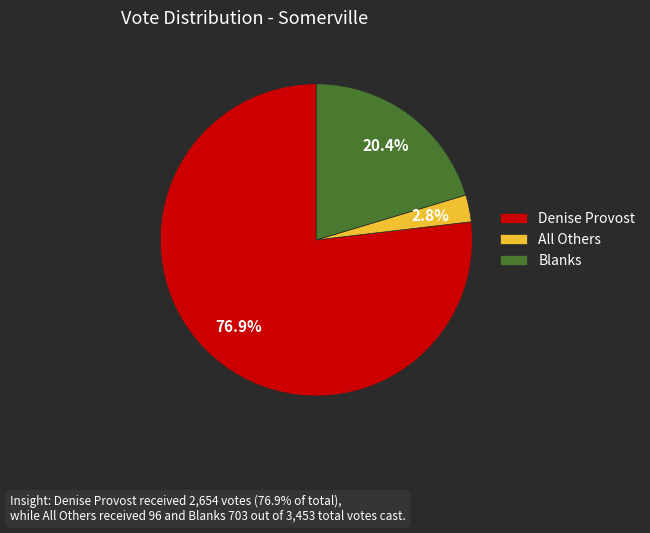

Combined, do Blanks and All Others account for over 50%?

No